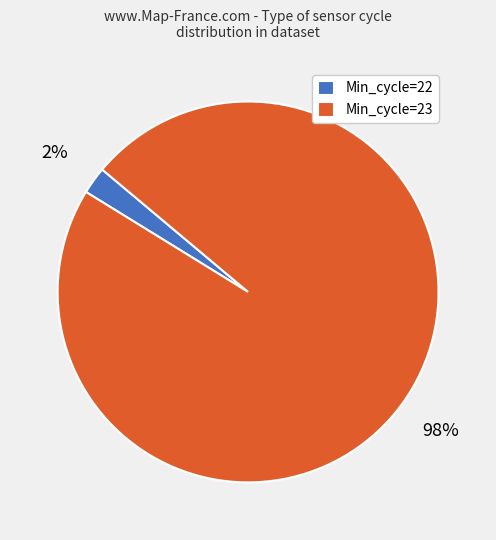

Which has a higher value, Min_cycle=23 or Min_cycle=22?

Min_cycle=23